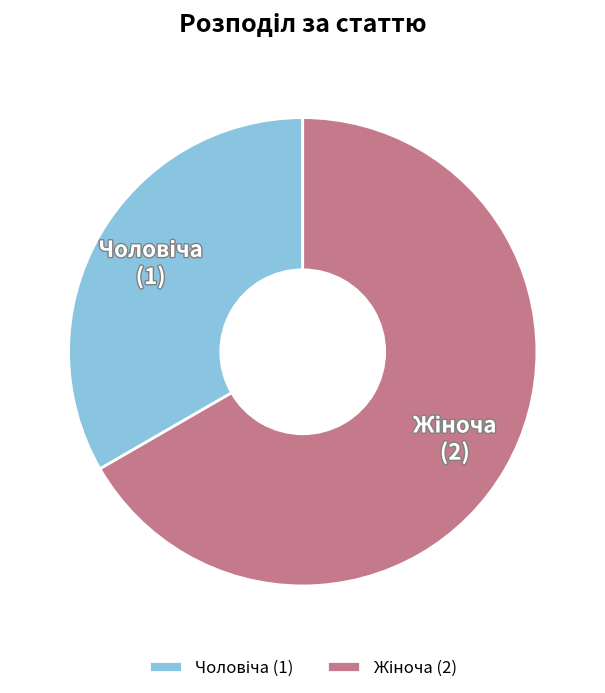

How many segments does this pie chart have?

2